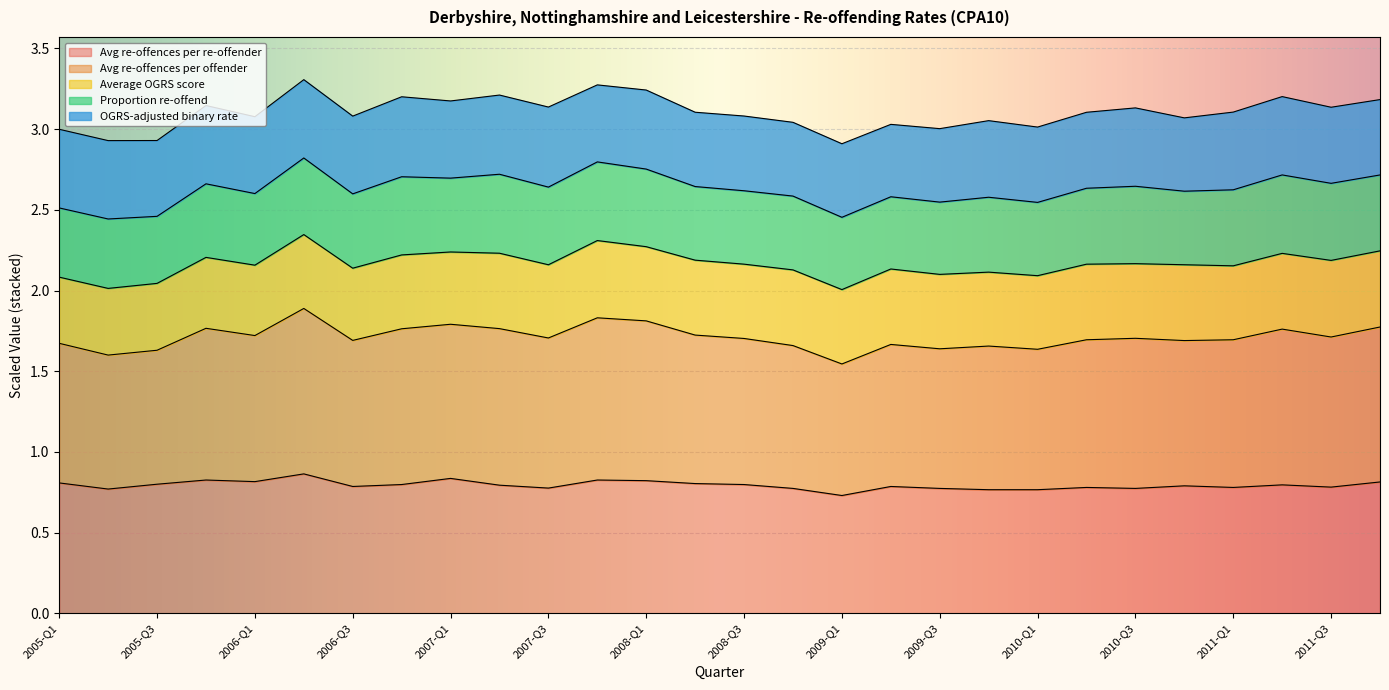

Reading right to left, extract all data points from this chart.

Proportion re-offend: 0.5	0.5	0.5	0.5	0.5	0.5	0.5	0.5	0.5	0.4	0.4	0.4	0.5	0.5	0.5	0.5	0.5	0.5	0.5	0.5	0.5	0.5	0.5	0.4	0.5	0.4	0.4	0.4
OGRS-adjusted binary rate: 0.5	0.5	0.5	0.5	0.5	0.5	0.5	0.5	0.5	0.5	0.4	0.5	0.5	0.5	0.5	0.5	0.5	0.5	0.5	0.5	0.5	0.5	0.5	0.5	0.5	0.5	0.5	0.5
Average OGRS score: 0.5	0.5	0.5	0.5	0.5	0.5	0.5	0.5	0.5	0.5	0.5	0.5	0.5	0.5	0.5	0.5	0.5	0.5	0.5	0.4	0.5	0.4	0.5	0.4	0.4	0.4	0.4	0.4
Avg re-offences per offender: 1.9	1.9	1.9	1.8	1.8	1.9	1.8	1.7	1.8	1.7	1.8	1.6	1.8	1.8	1.8	2.0	2.0	1.9	1.9	1.9	1.9	1.8	2.0	1.8	1.9	1.7	1.7	1.7
Avg re-offences per re-offender: 4.1	3.9	4.0	3.9	4.0	3.9	3.9	3.8	3.8	3.9	3.9	3.6	3.9	4.0	4.0	4.1	4.1	3.9	4.0	4.2	4.0	3.9	4.3	4.1	4.1	4.0	3.9	4.0